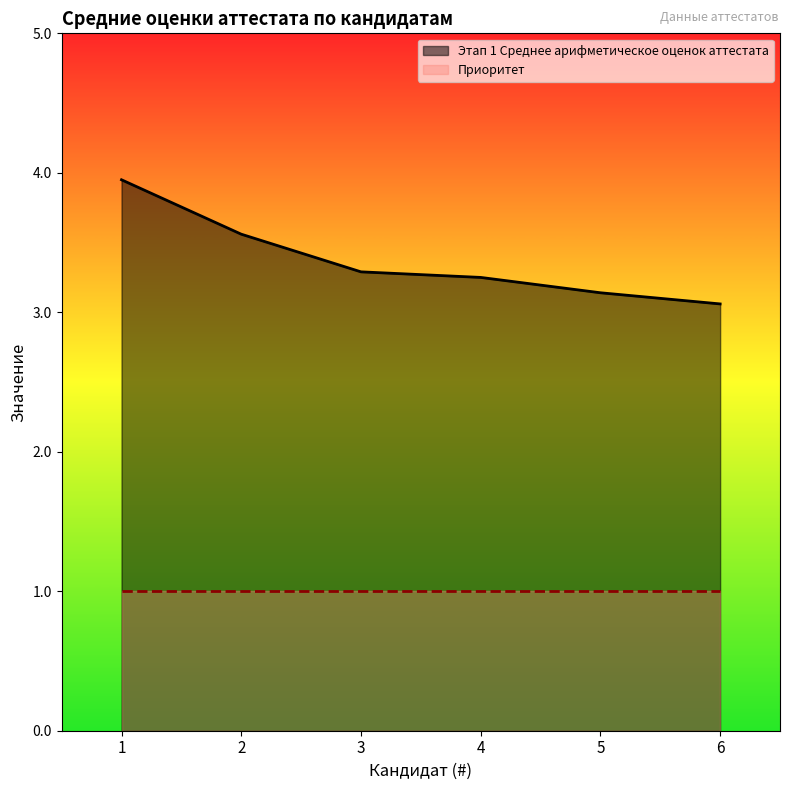

Approximately how many times larger is the value at 5 compared to 1?

0.8